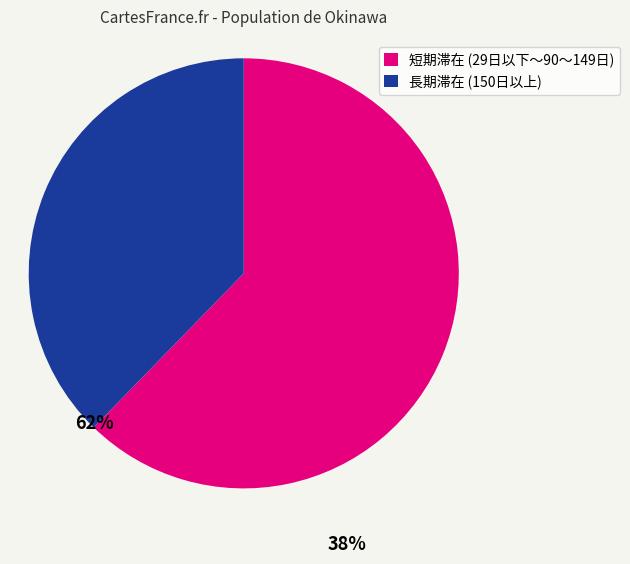

Is there a majority slice in this chart?

Yes